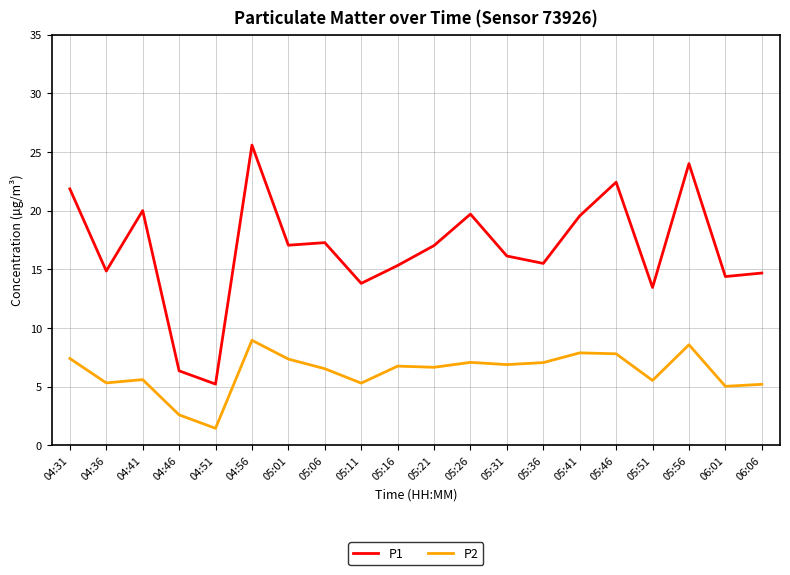

What is the lowest value of the P1 series?

5.2